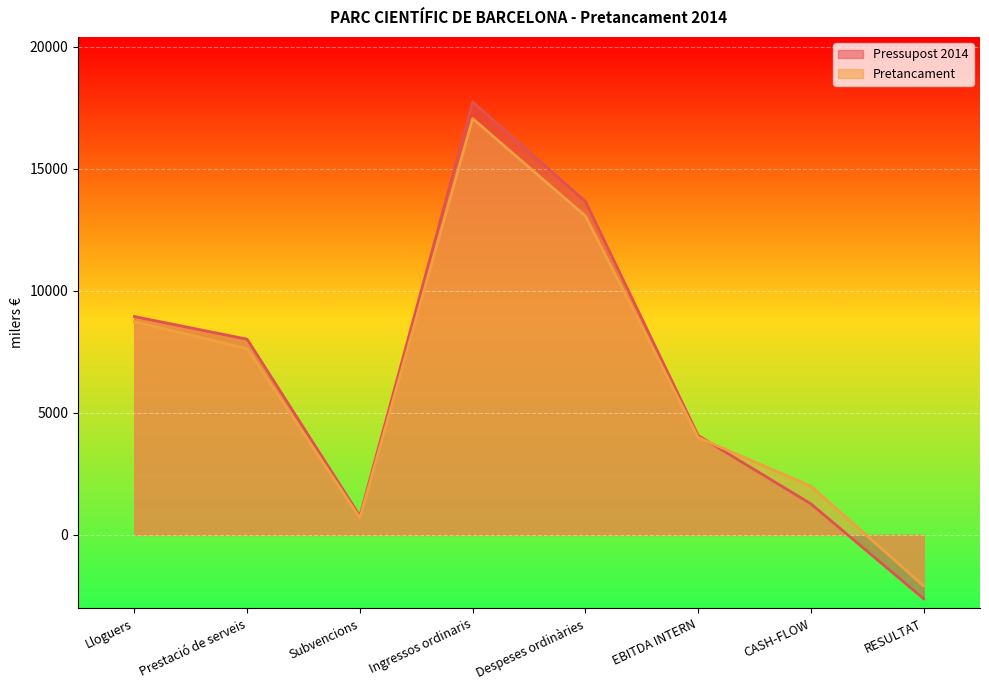

Which series ends up on top after the final intersection of Pressupost 2014 and Pretancament?

Pretancament